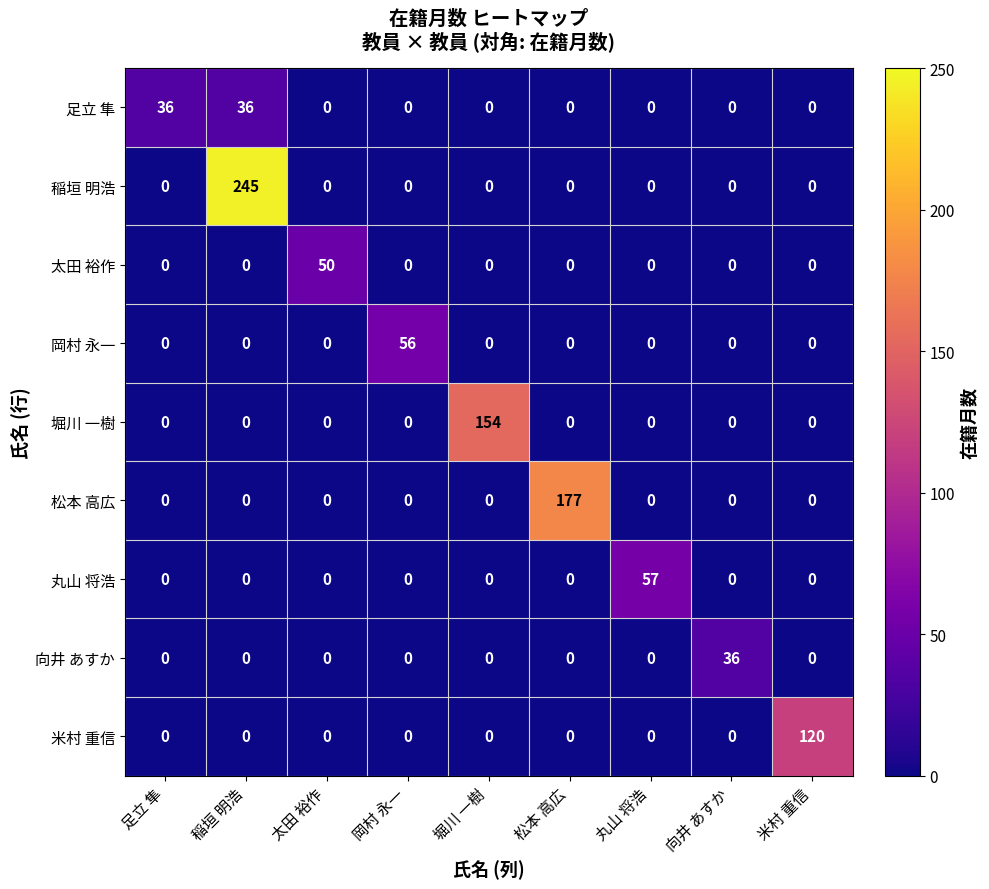

What is the sum of all 松本 高広 values?

177